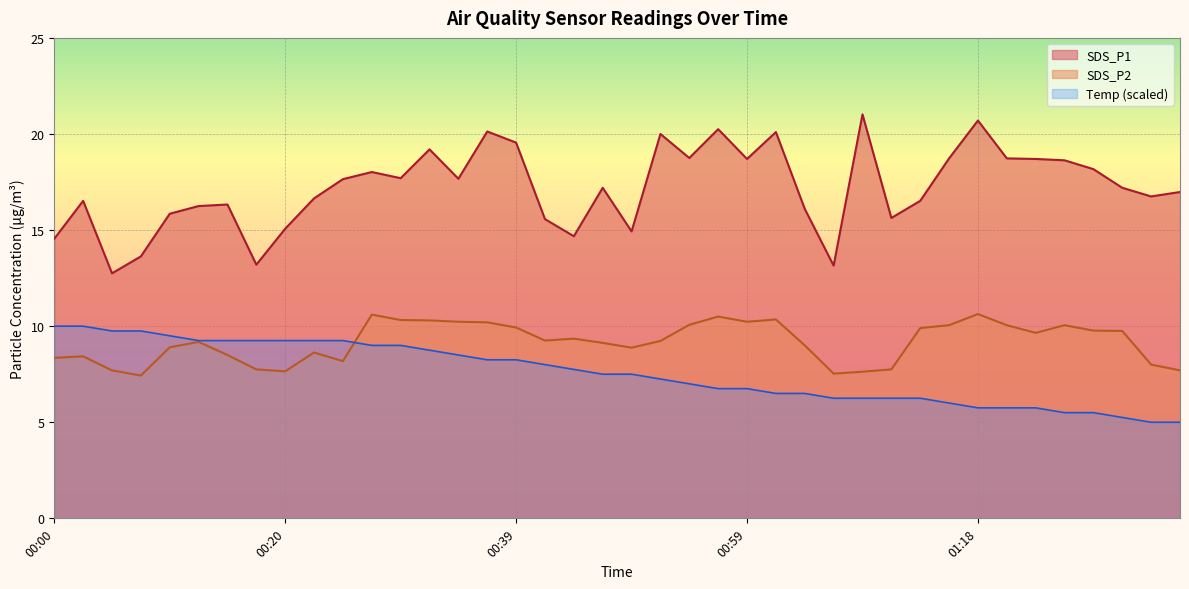

Between 00:12 and 00:20, which series saw the biggest shift?

SDS_P2